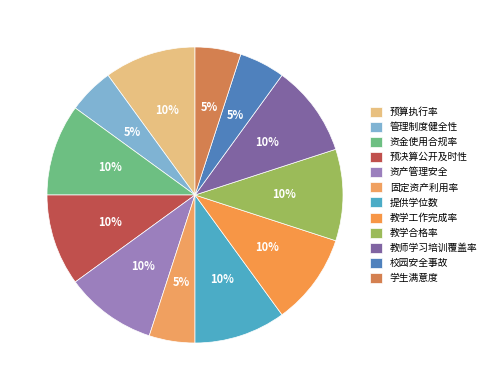

What is the ratio of the value at 管理制度健全性 to the value at 资金使用合规率?

0.5